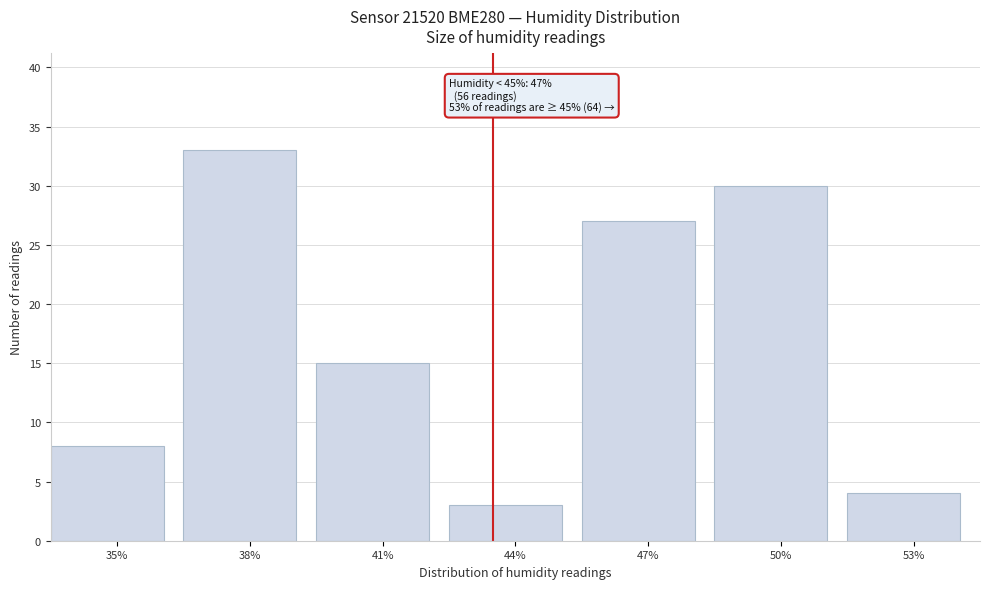

Reading left to right, transcribe all the data shown in this chart.

35%=8	38%=33	41%=15	44%=3	47%=27	50%=30	53%=4